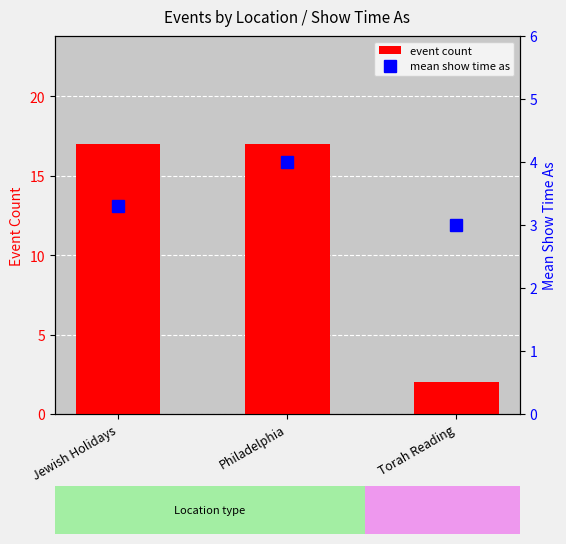

What are all the series names shown in the legend?

event count, mean show time as